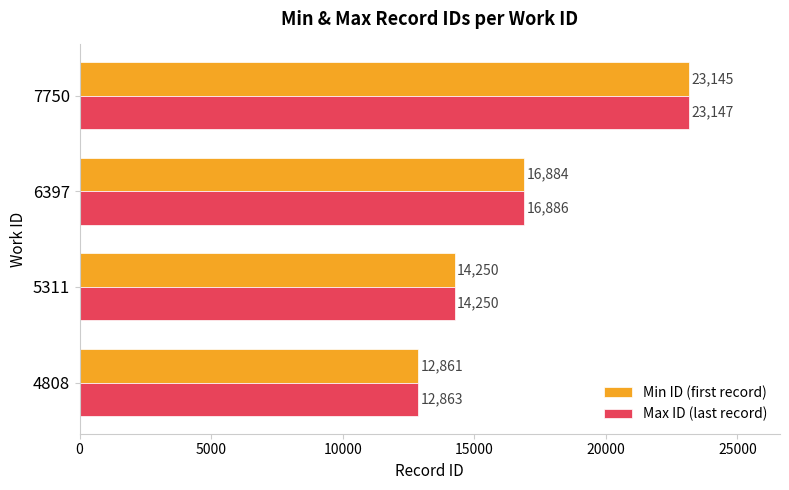

Which category has the highest value in the Max ID (last record) series?

7750